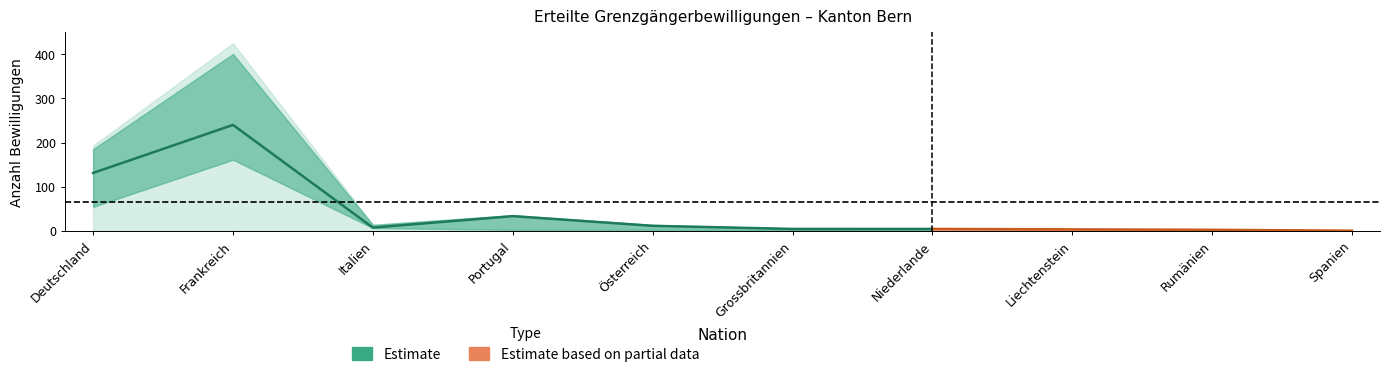

How many lines are shown in the chart?

5